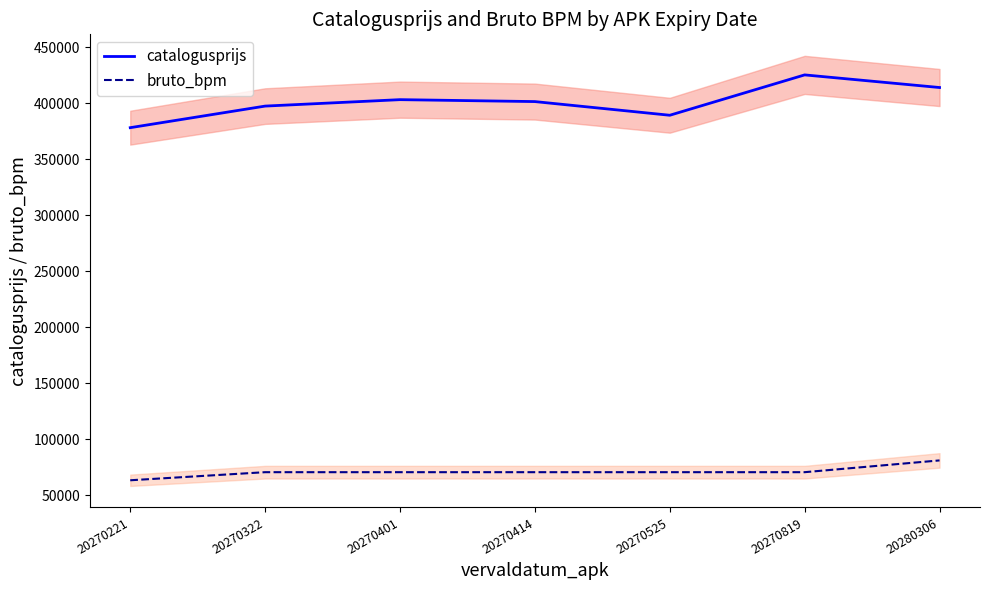

True or false: bruto_bpm has more than 0 points higher than both neighbors.

False